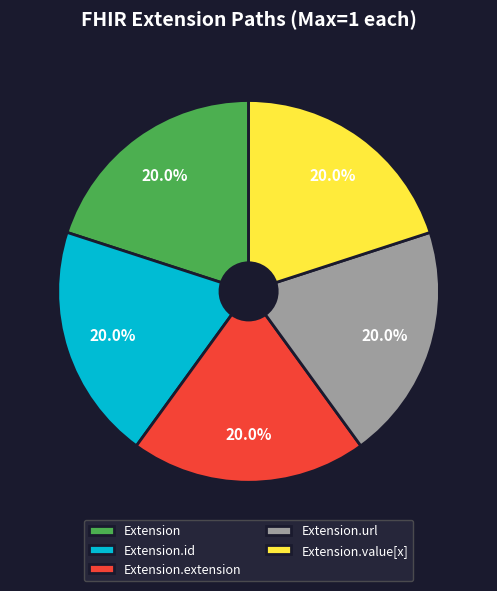

How many slices are in this pie chart?

5